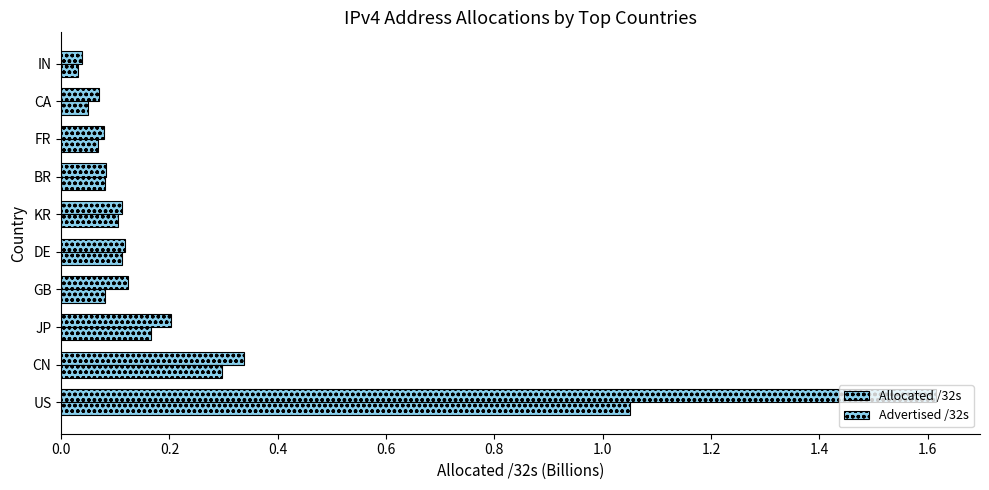

How many distinct data groups are displayed?

2